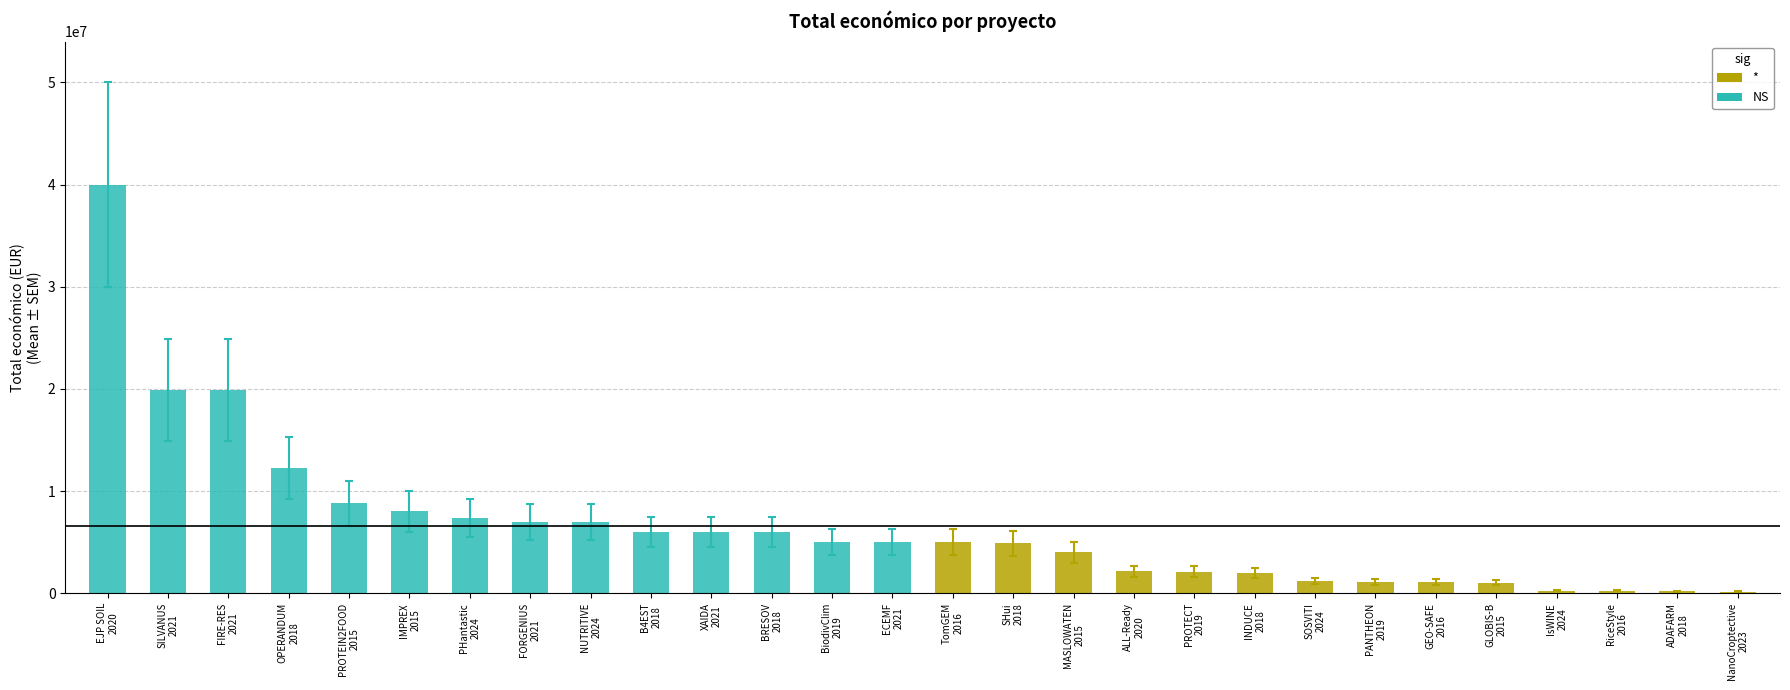

What is the sum of all values?

183498519